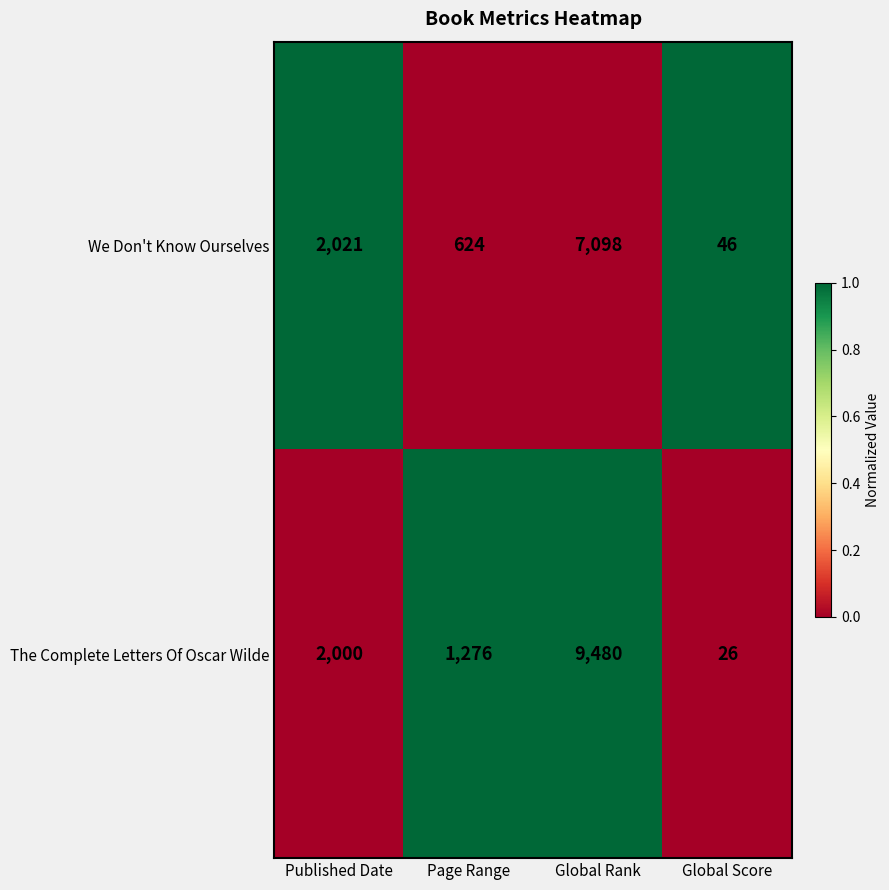

The value of We Don't Know Ourselves at Global Score is 46. True or false?

True